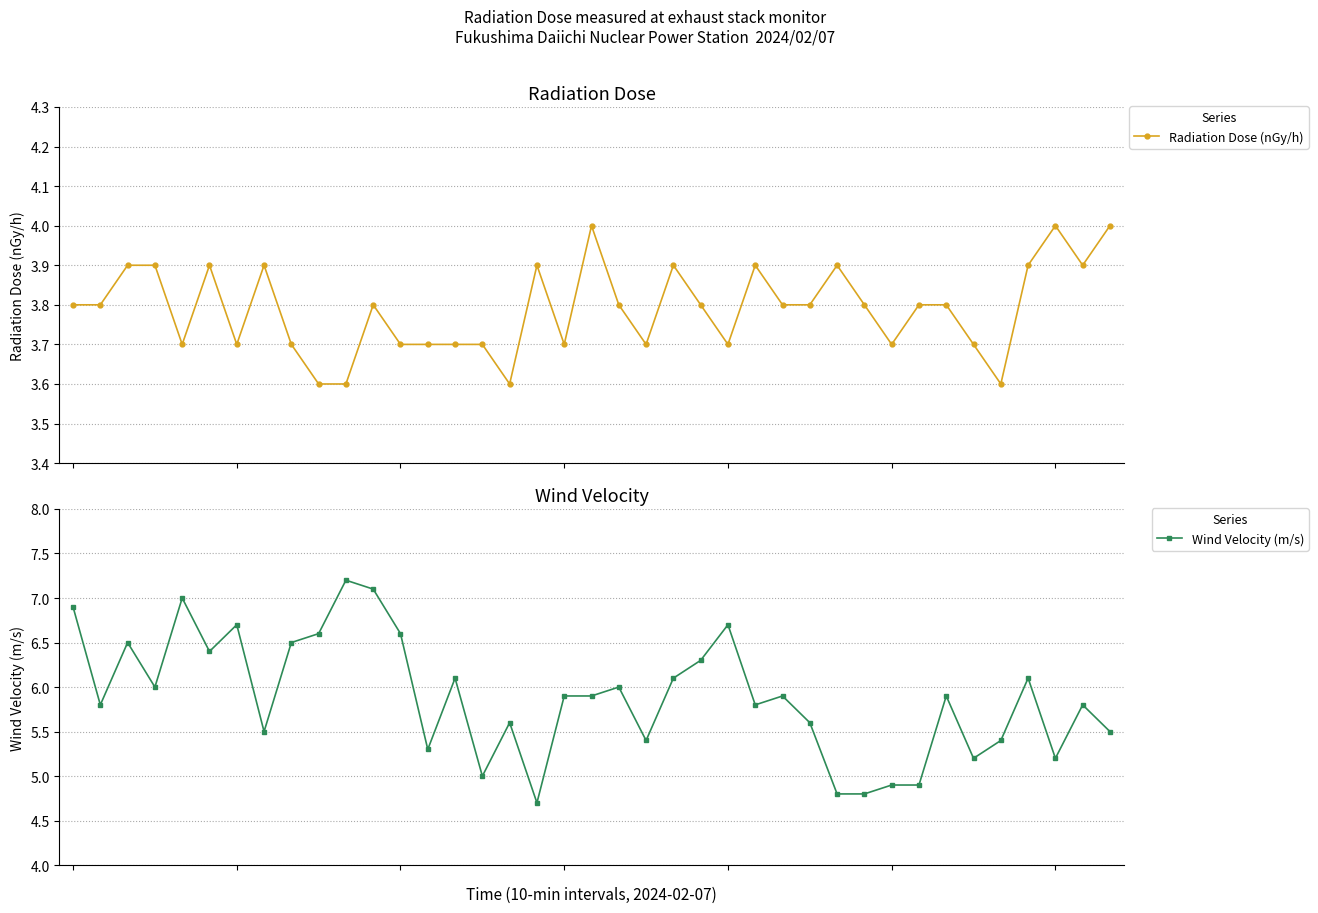

Is this an area chart (filled region under the line)?

No